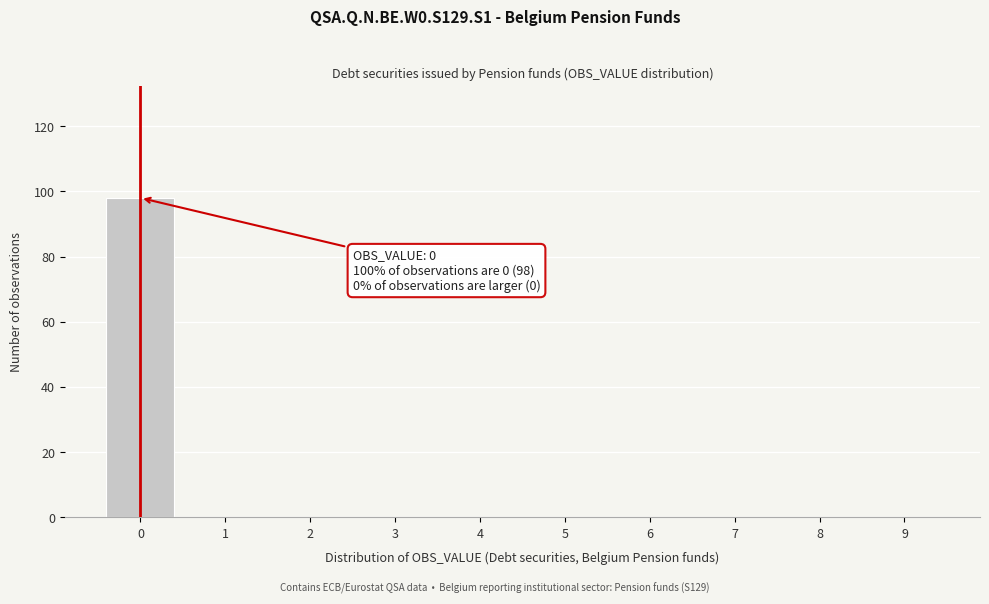

Reading left to right, what are all the values shown in this chart?

0=98	1=0	2=0	3=0	4=0	5=0	6=0	7=0	8=0	9=0